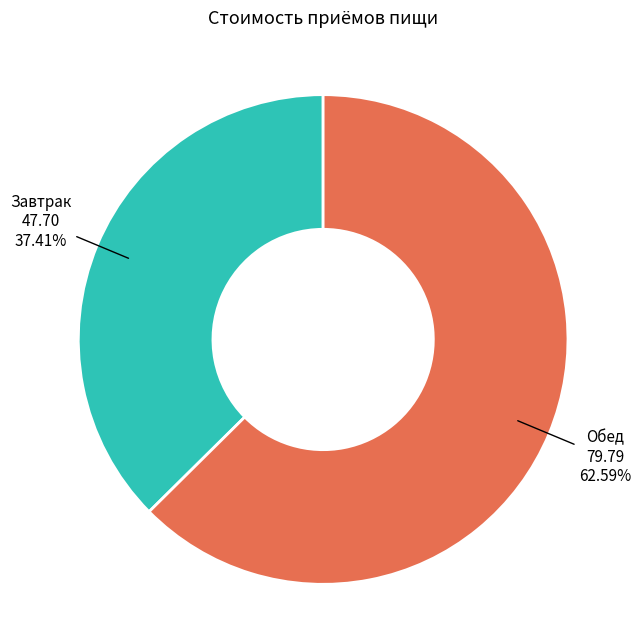

Is there any slice that represents more than half of the pie?

Yes